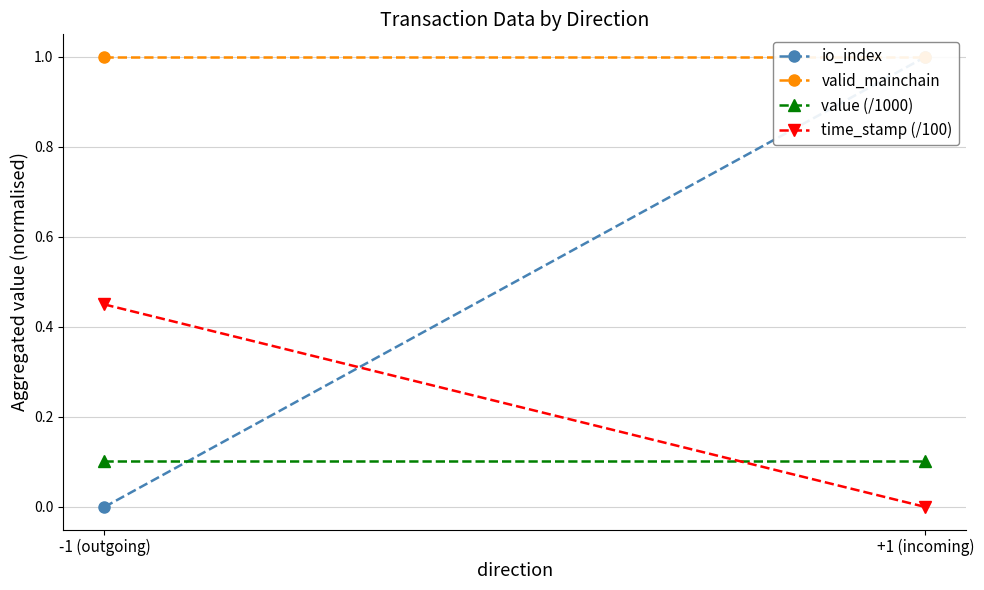

The time_stamp (/100) series shows 0.6 at -1 (outgoing). True or false?

False